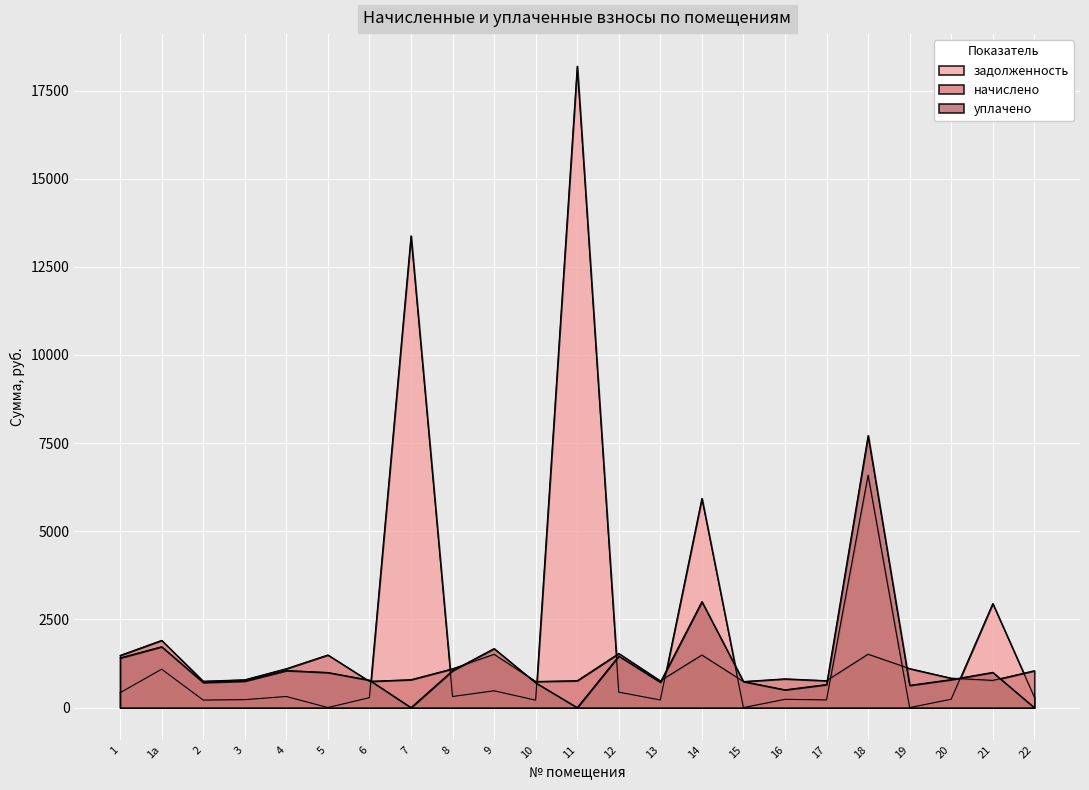

Which category has the lowest value across all series?

15